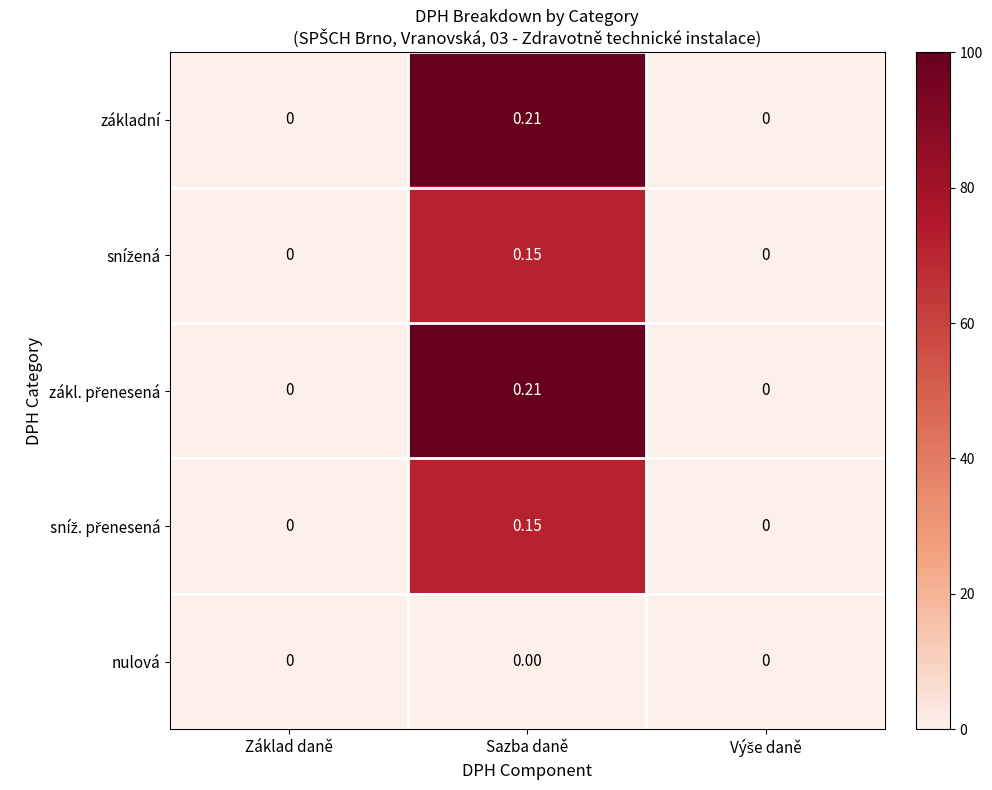

At which category is the sum across all series the highest?

Sazba daně